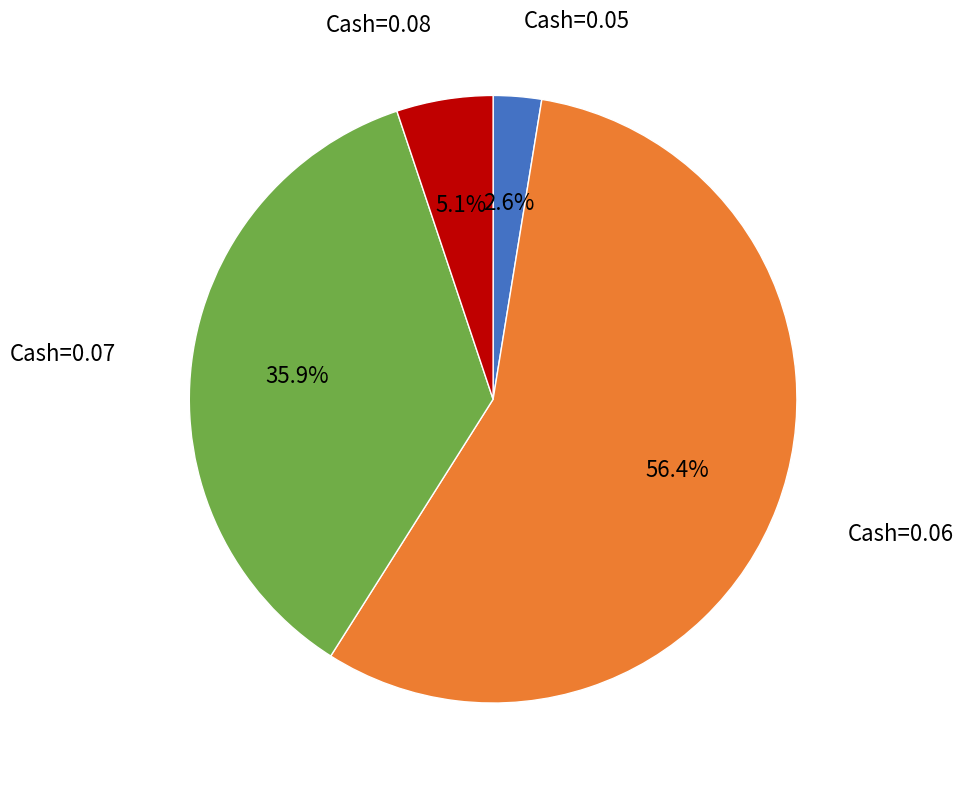

Does any single category account for the majority?

Yes